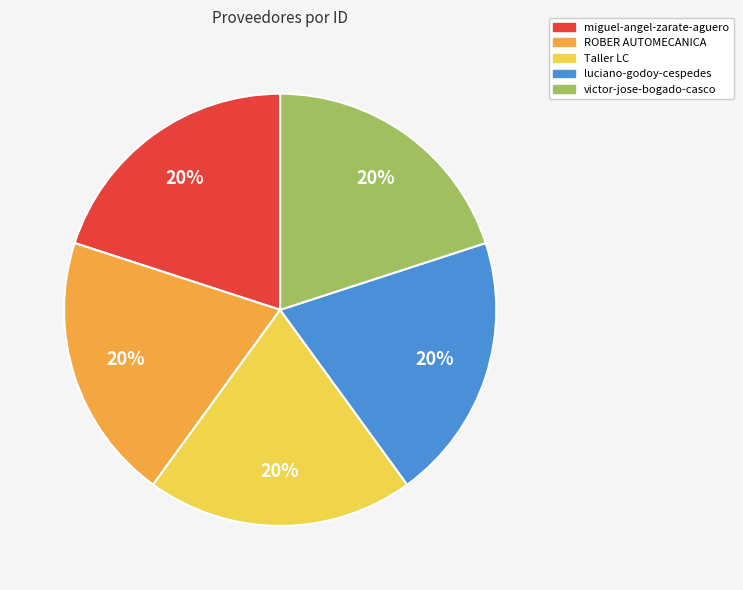

What is the ratio of the value at miguel-angel-zarate-aguero to the value at luciano-godoy-cespedes?

1.0